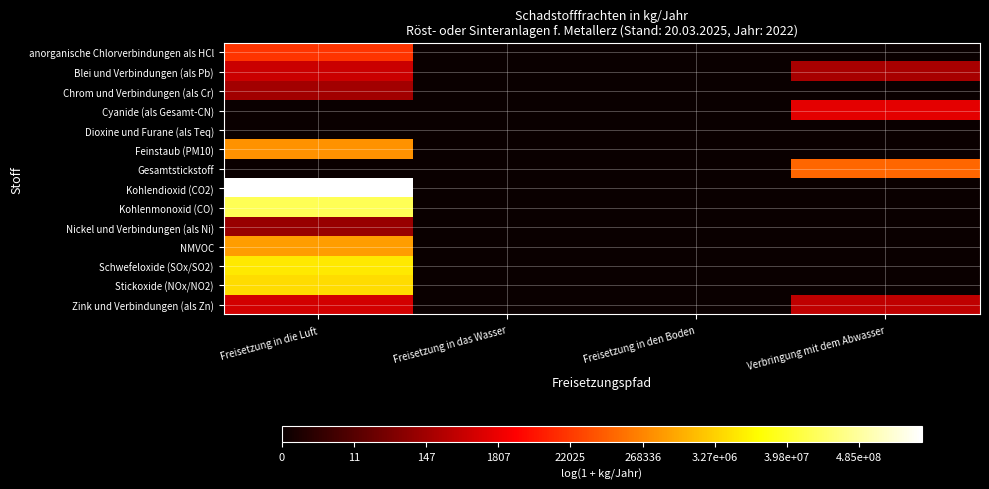

Reading left to right, what are all the values shown in this chart?

anorganische Chlorverbindungen als HCl: Freisetzung in die Luft=9.9	Freisetzung in das Wasser=0.0	Freisetzung in den Boden=0.0	Verbringung mit dem Abwasser=0.0
Blei und Verbindungen (als Pb): Freisetzung in die Luft=6.4	Freisetzung in das Wasser=0.0	Freisetzung in den Boden=0.0	Verbringung mit dem Abwasser=5.3
Chrom und Verbindungen (als Cr): Freisetzung in die Luft=5.1	Freisetzung in das Wasser=0.0	Freisetzung in den Boden=0.0	Verbringung mit dem Abwasser=0.0
Cyanide (als Gesamt-CN): Freisetzung in die Luft=0.0	Freisetzung in das Wasser=0.0	Freisetzung in den Boden=0.0	Verbringung mit dem Abwasser=7.2
Dioxine und Furane (als Teq): Freisetzung in die Luft=0.0	Freisetzung in das Wasser=0.0	Freisetzung in den Boden=0.0	Verbringung mit dem Abwasser=0.0
Feinstaub (PM10): Freisetzung in die Luft=13.0	Freisetzung in das Wasser=0.0	Freisetzung in den Boden=0.0	Verbringung mit dem Abwasser=0.0
Gesamtstickstoff: Freisetzung in die Luft=0.0	Freisetzung in das Wasser=0.0	Freisetzung in den Boden=0.0	Verbringung mit dem Abwasser=11.5
Kohlendioxid (CO2): Freisetzung in die Luft=22.2	Freisetzung in das Wasser=0.0	Freisetzung in den Boden=0.0	Verbringung mit dem Abwasser=0.0
Kohlenmonoxid (CO): Freisetzung in die Luft=18.4	Freisetzung in das Wasser=0.0	Freisetzung in den Boden=0.0	Verbringung mit dem Abwasser=0.0
Nickel und Verbindungen (als Ni): Freisetzung in die Luft=4.7	Freisetzung in das Wasser=0.0	Freisetzung in den Boden=0.0	Verbringung mit dem Abwasser=0.0
NMVOC: Freisetzung in die Luft=13.3	Freisetzung in das Wasser=0.0	Freisetzung in den Boden=0.0	Verbringung mit dem Abwasser=0.0
Schwefeloxide (SOx/SO2): Freisetzung in die Luft=15.8	Freisetzung in das Wasser=0.0	Freisetzung in den Boden=0.0	Verbringung mit dem Abwasser=0.0
Stickoxide (NOx/NO2): Freisetzung in die Luft=15.3	Freisetzung in das Wasser=0.0	Freisetzung in den Boden=0.0	Verbringung mit dem Abwasser=0.0
Zink und Verbindungen (als Zn): Freisetzung in die Luft=6.6	Freisetzung in das Wasser=0.0	Freisetzung in den Boden=0.0	Verbringung mit dem Abwasser=6.0